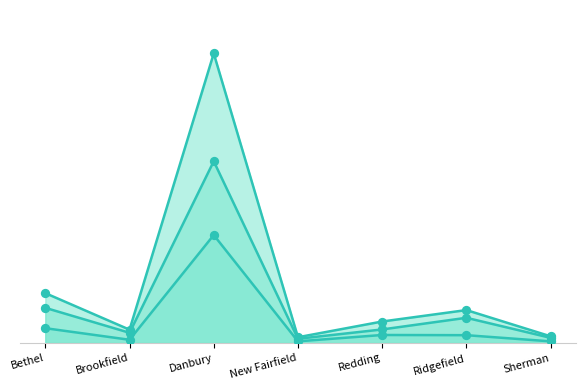

Is the value of Democratic at Bethel greater than the value of Total Votes Cast at Redding?

No